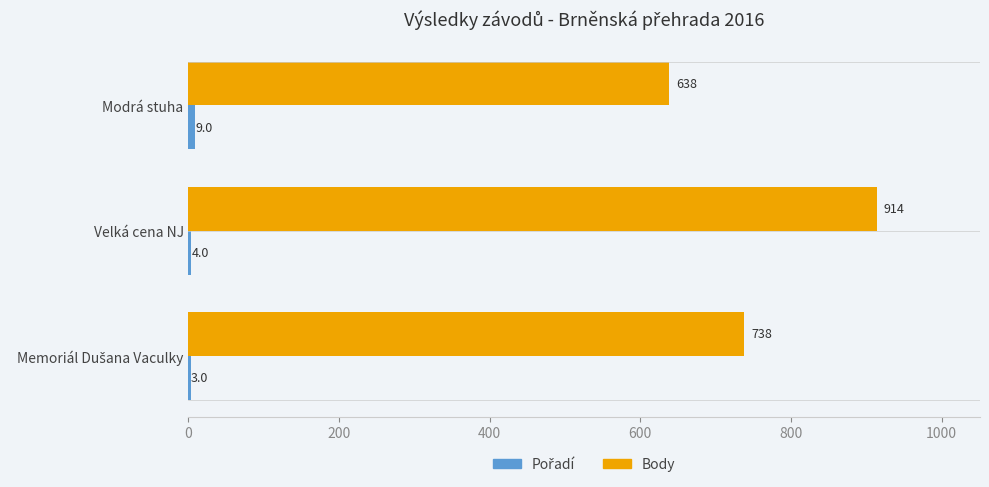

Between Velká cena NJ and Modrá stuha, which series saw the biggest shift?

Body